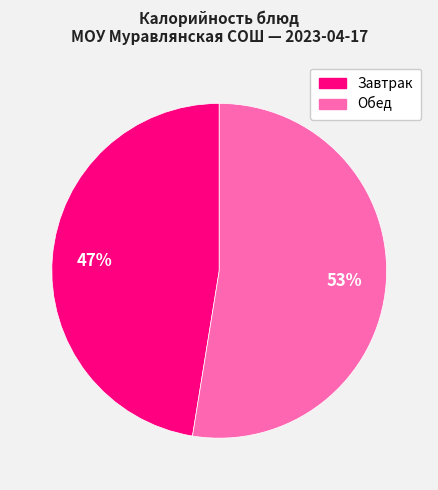

Is there a majority slice in this chart?

Yes